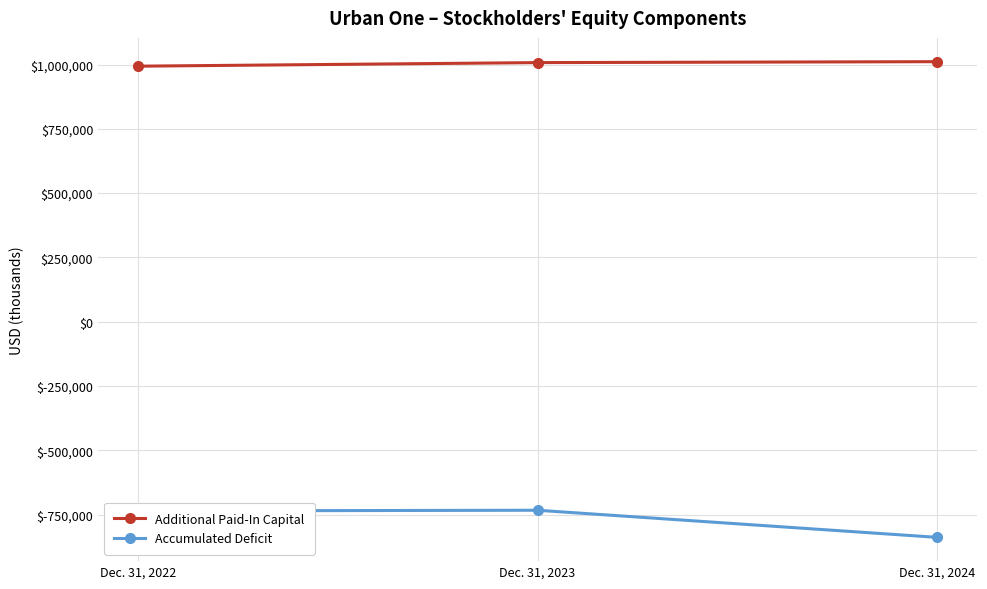

The Accumulated Deficit series shows -838765 at Dec. 31, 2024. True or false?

True